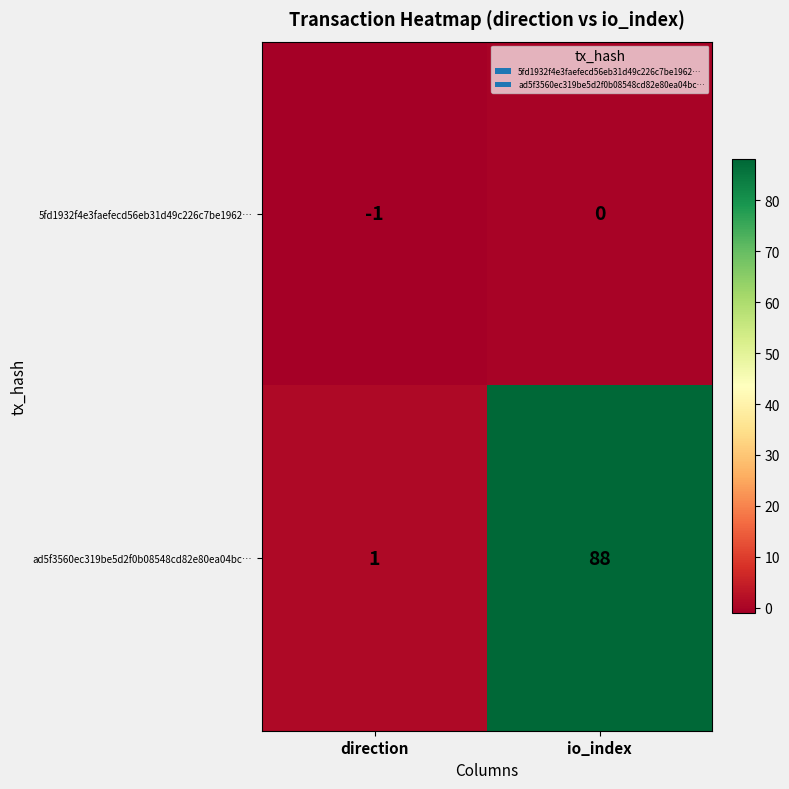

What is the minimum value shown in the chart?

-1